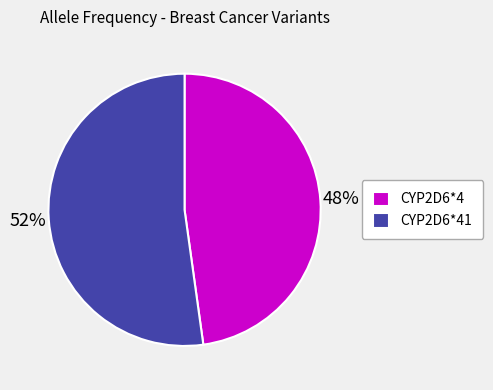

To the nearest percent, what is the average slice percentage?

50%